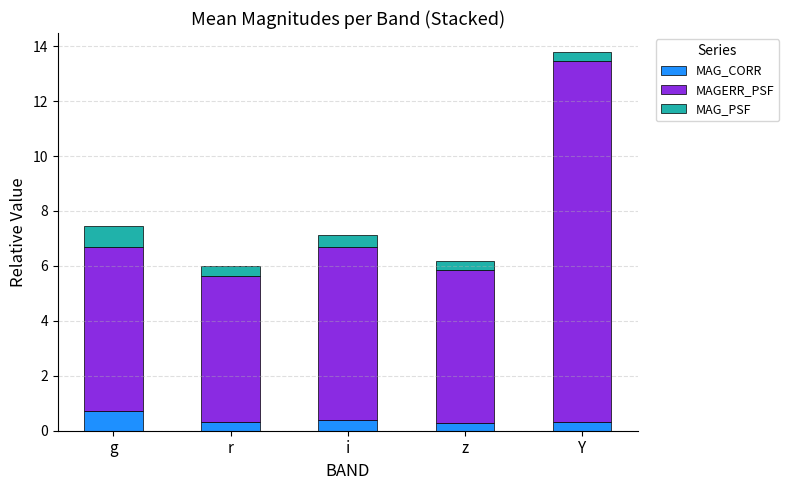

Which category has the highest value in the MAG_CORR series?

g